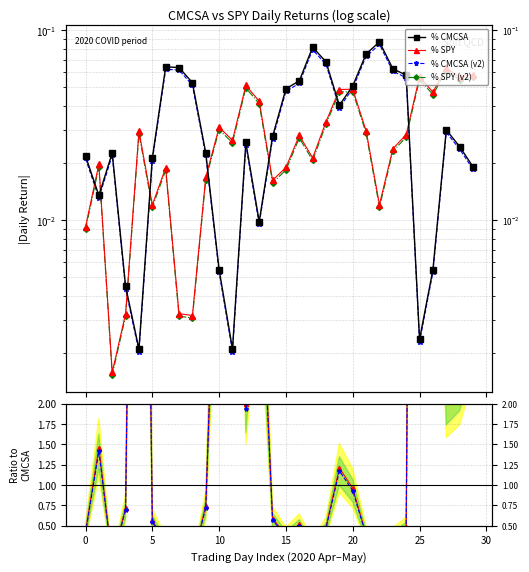

What is the highest value of the % CMCSA series?

0.1